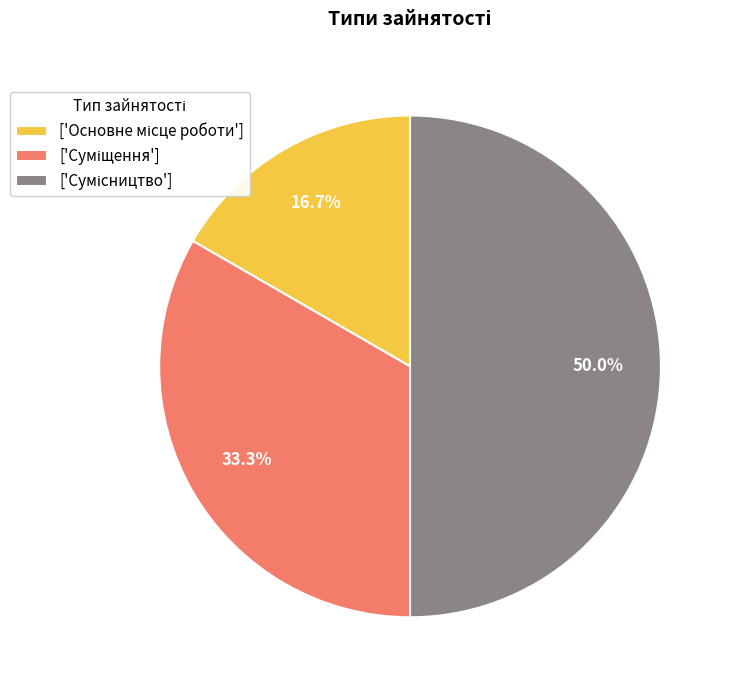

How many segments does this pie chart have?

3